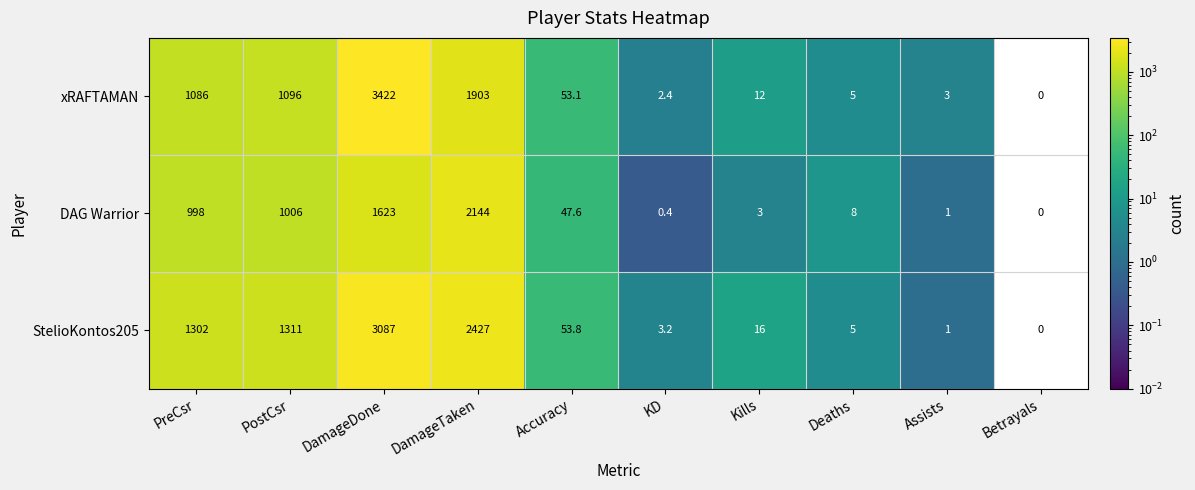

Which category has the lowest value across all series?

Betrayals